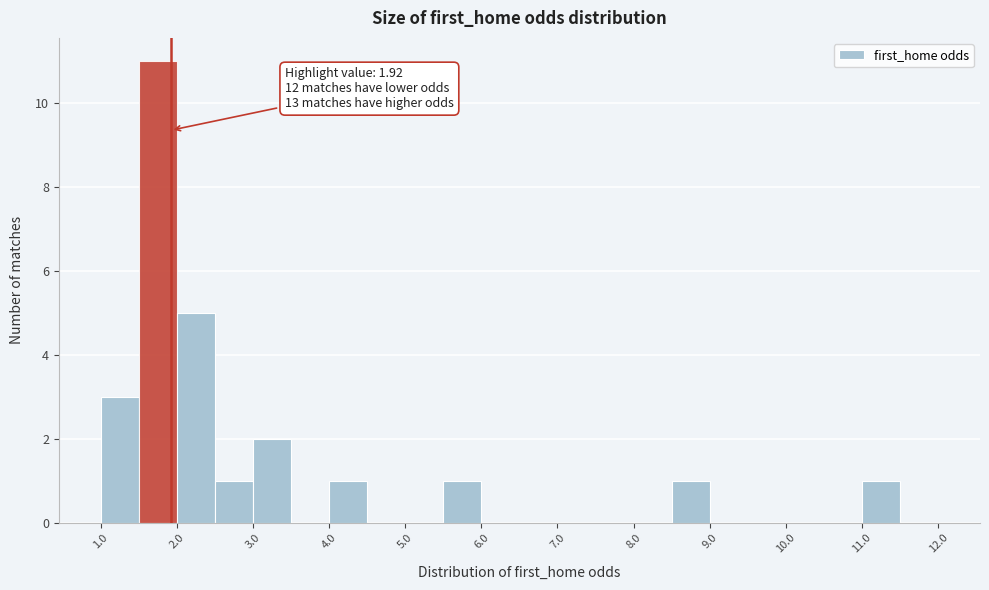

Which range on the x-axis has the tallest bar?

1.5 to 2.0